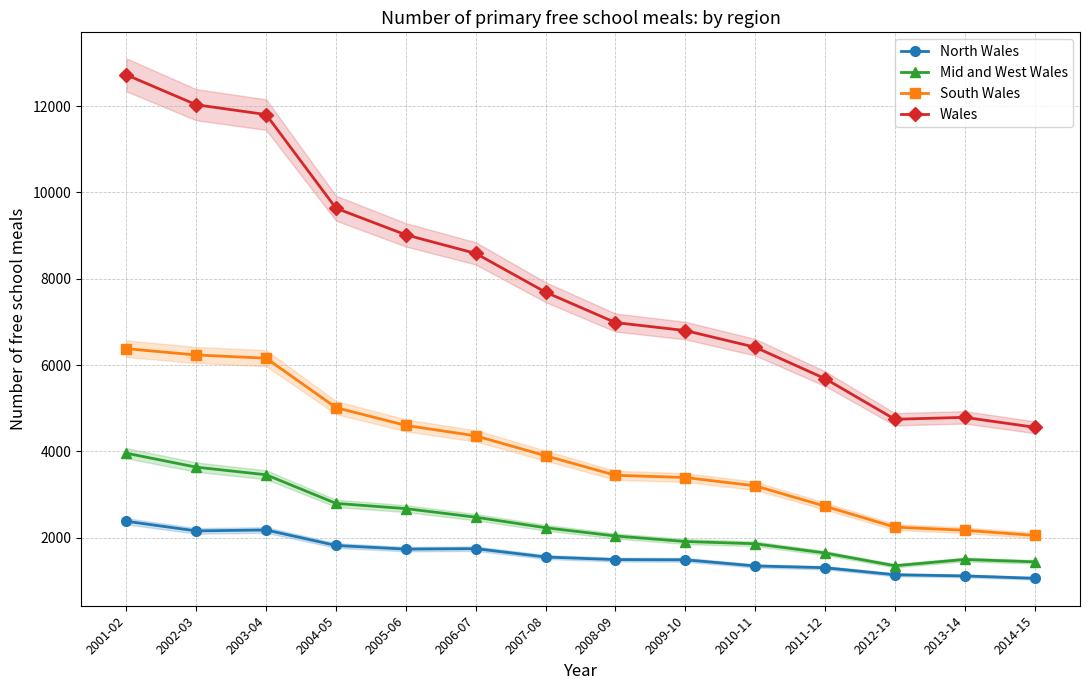

Reading left to right, extract all data points from this chart.

North Wales: 2001-02=2382	2002-03=2160	2003-04=2181	2004-05=1822	2005-06=1738	2006-07=1749	2007-08=1555	2008-09=1495	2009-10=1490	2010-11=1348	2011-12=1307	2012-13=1144	2013-14=1117	2014-15=1062
Mid and West Wales: 2001-02=3959	2002-03=3636	2003-04=3460	2004-05=2797	2005-06=2676	2006-07=2477	2007-08=2233	2008-09=2042	2009-10=1914	2010-11=1862	2011-12=1648	2012-13=1353	2013-14=1498	2014-15=1443
South Wales: 2001-02=6380	2002-03=6234	2003-04=6160	2004-05=5015	2005-06=4603	2006-07=4361	2007-08=3901	2008-09=3448	2009-10=3396	2010-11=3204	2011-12=2732	2012-13=2248	2013-14=2175	2014-15=2055
Wales: 2001-02=12722	2002-03=12030	2003-04=11802	2004-05=9633	2005-06=9017	2006-07=8587	2007-08=7689	2008-09=6985	2009-10=6800	2010-11=6414	2011-12=5687	2012-13=4745	2013-14=4790	2014-15=4560